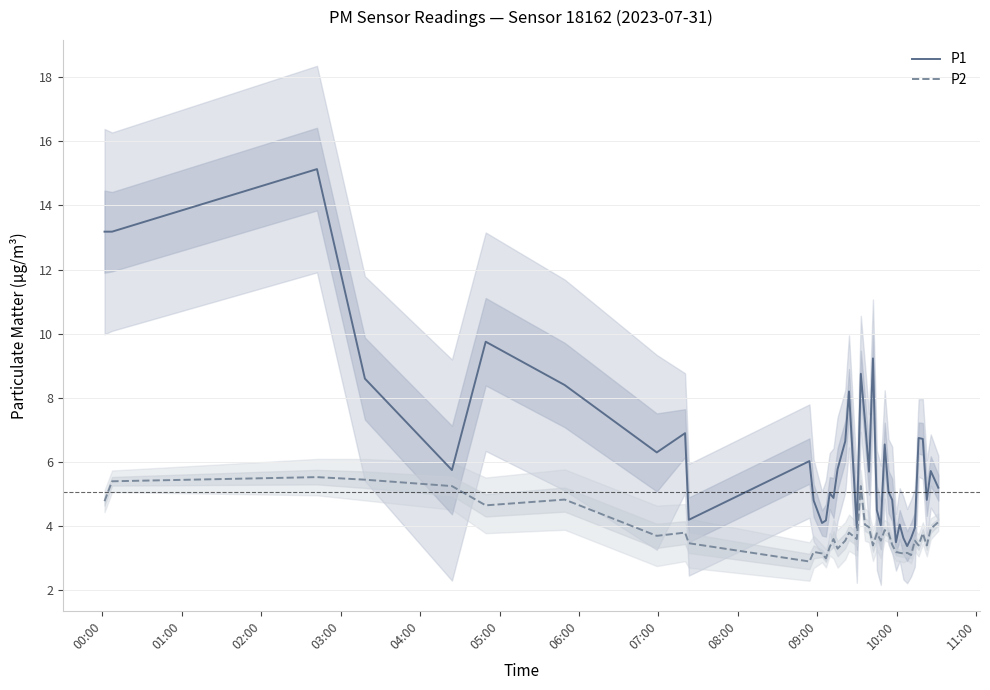

What is the lowest value of the P1 series?

3.4